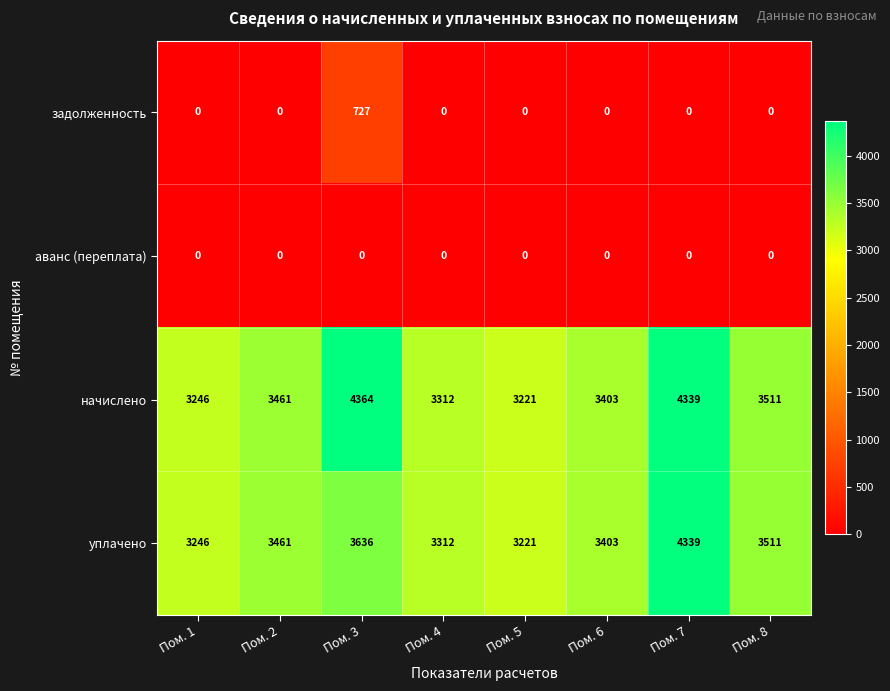

Which category has the highest value in the начислено series?

Пом. 3